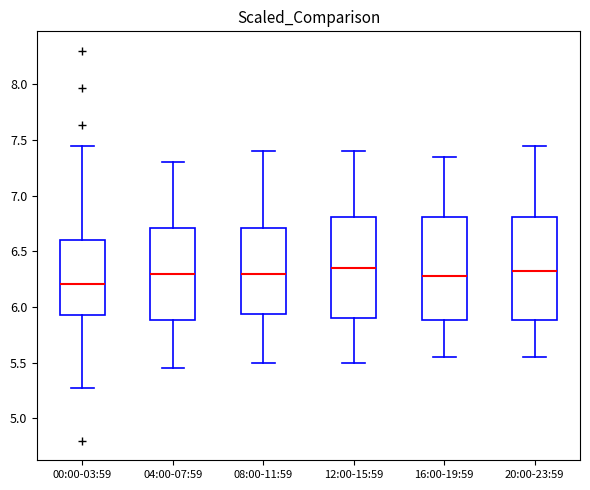

Reading left to right, transcribe this box plot: for each box, give where its median line is, the range the box spans, and where its two whiskers end, as read against the y-axis. The values are not printed on the chart, so give them approximately, as read against the axis.

00:00-03:59: median 6.20, box 5.95 to 6.60, whiskers 5.25 to 7.45
04:00-07:59: median 6.30, box 5.90 to 6.70, whiskers 5.45 to 7.30
08:00-11:59: median 6.30, box 5.95 to 6.70, whiskers 5.50 to 7.40
12:00-15:59: median 6.35, box 5.90 to 6.80, whiskers 5.50 to 7.40
16:00-19:59: median 6.30, box 5.90 to 6.80, whiskers 5.55 to 7.35
20:00-23:59: median 6.35, box 5.90 to 6.80, whiskers 5.55 to 7.45